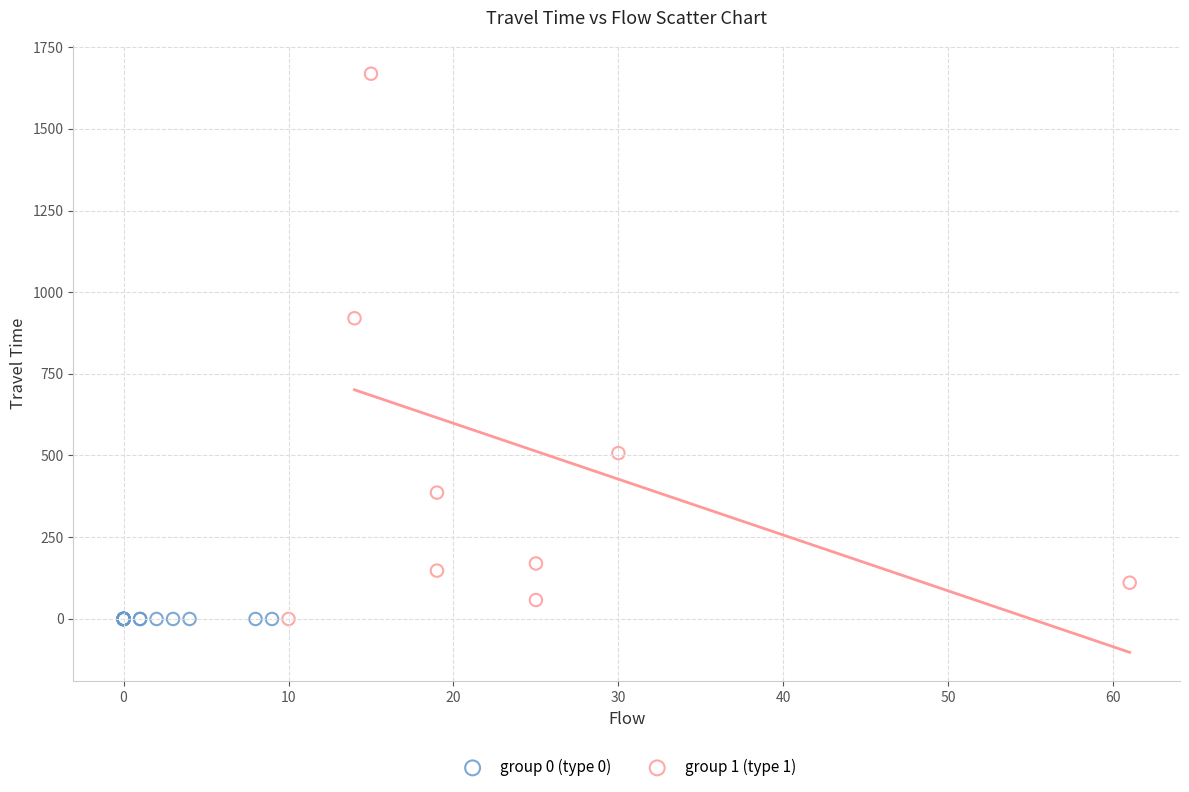

What are all the series names shown in the legend?

group 0 (type 0), group 1 (type 1)